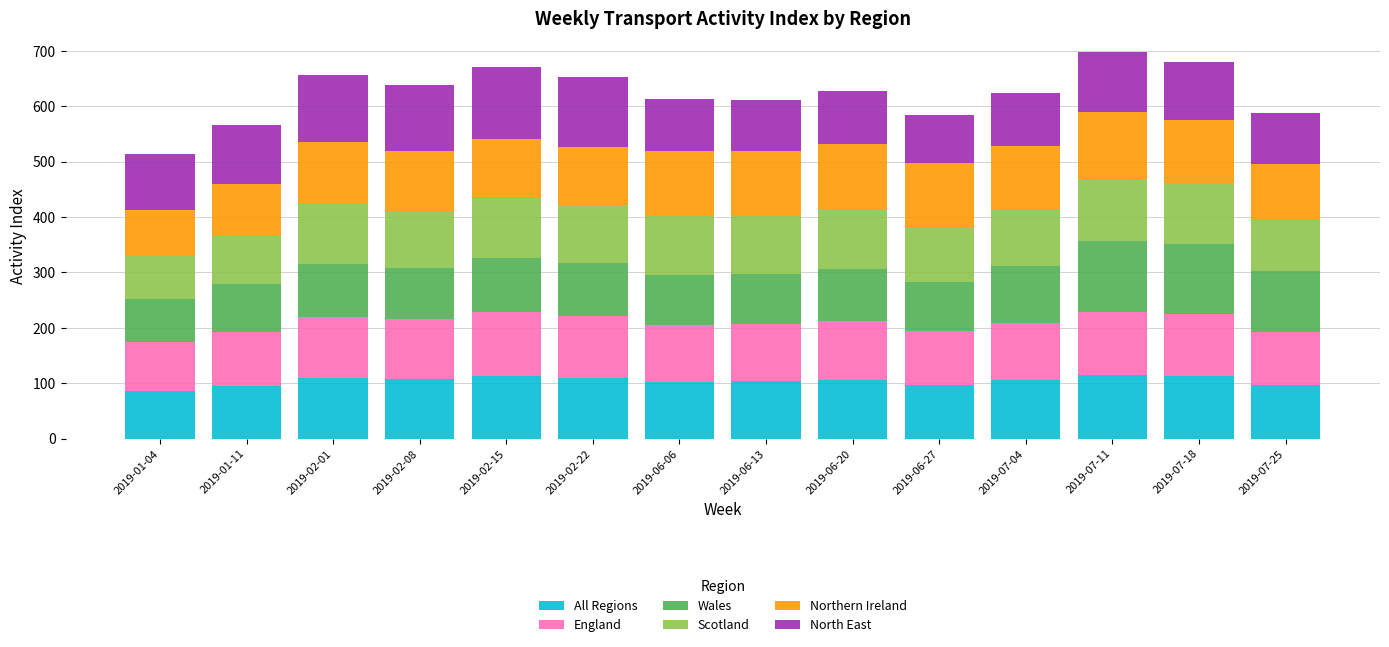

What is the sum of the All Regions values at 2019-02-08 and 2019-07-18?

219.5